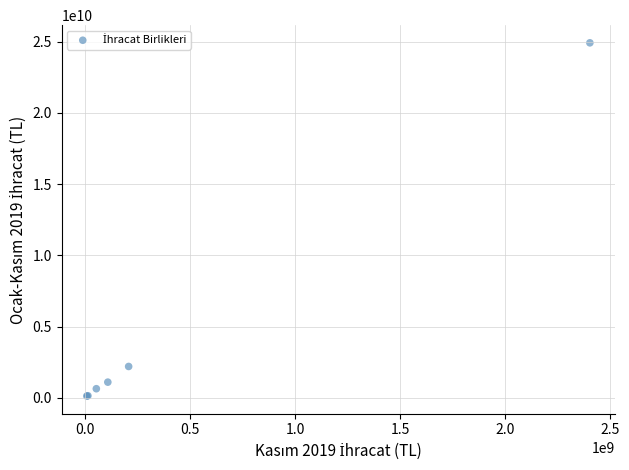

What Y value in the scatter plot is closest to 12514984654?

2198342331.0